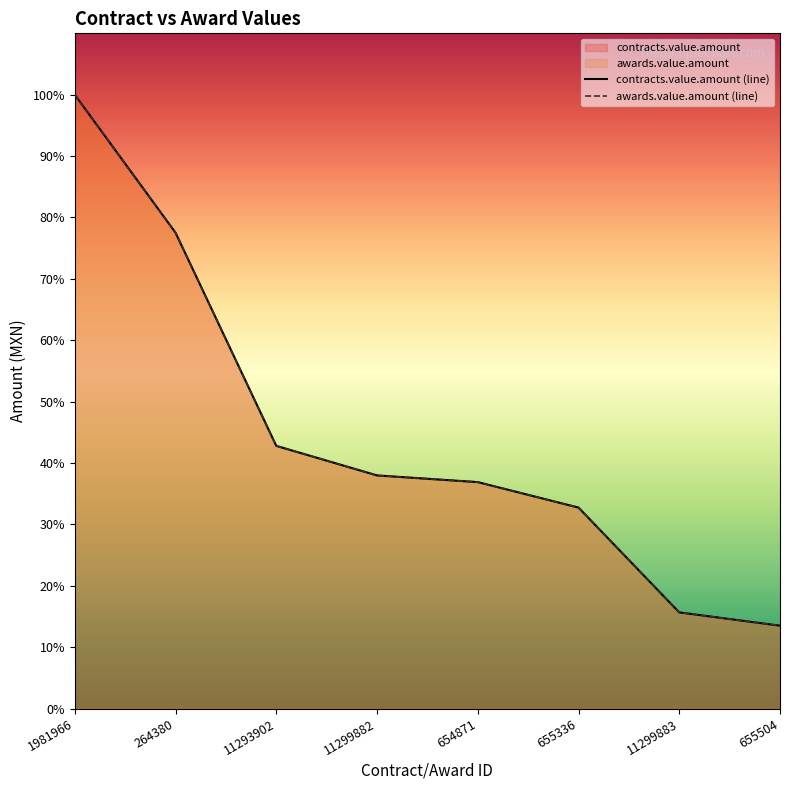

How many data points in contracts.value.amount (line) are less than 484833?

4